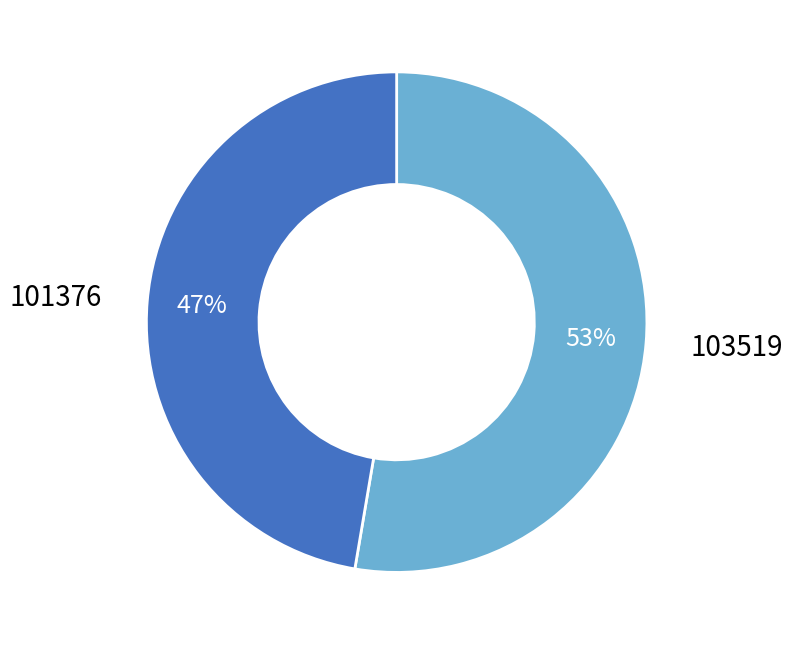

Is there any slice that represents more than half of the pie?

Yes